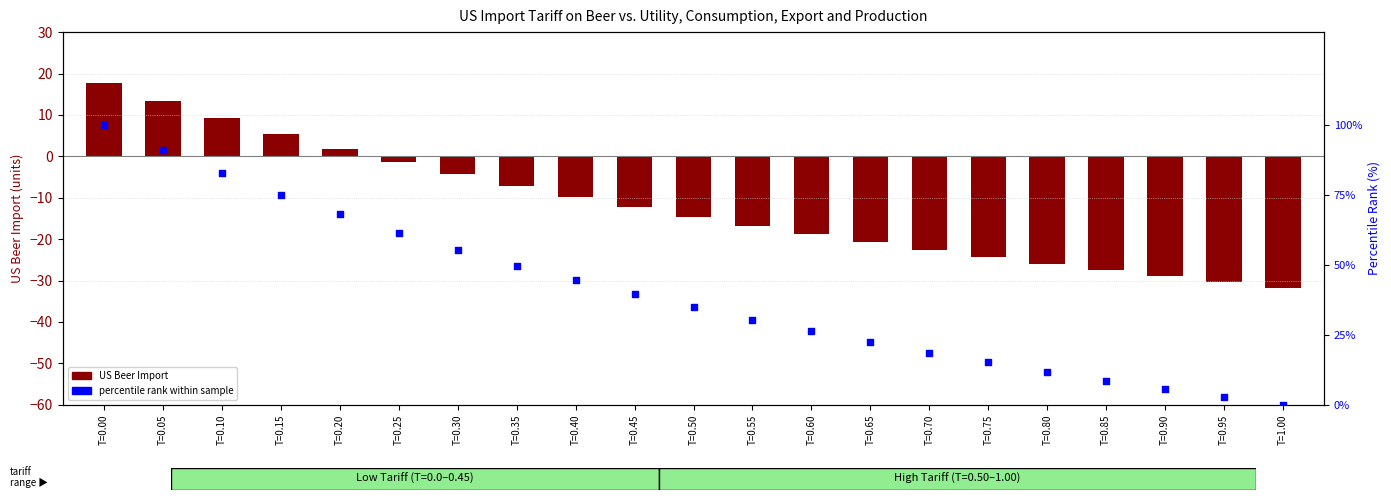

Which series reaches the maximum Y coordinate?

percentile rank within sample